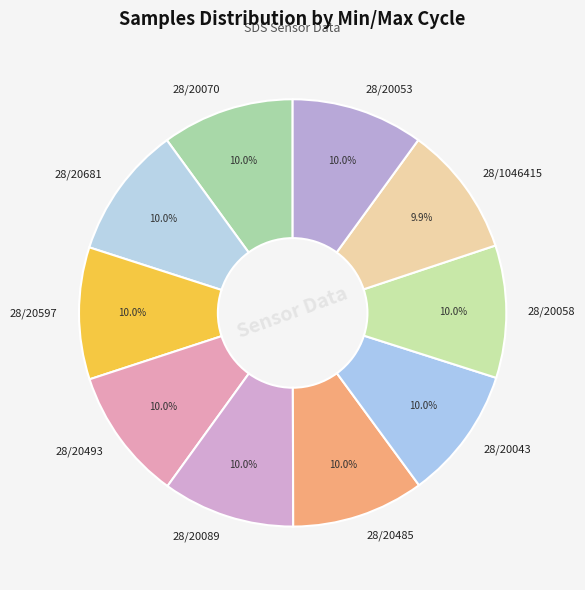

Is there a majority slice in this chart?

No